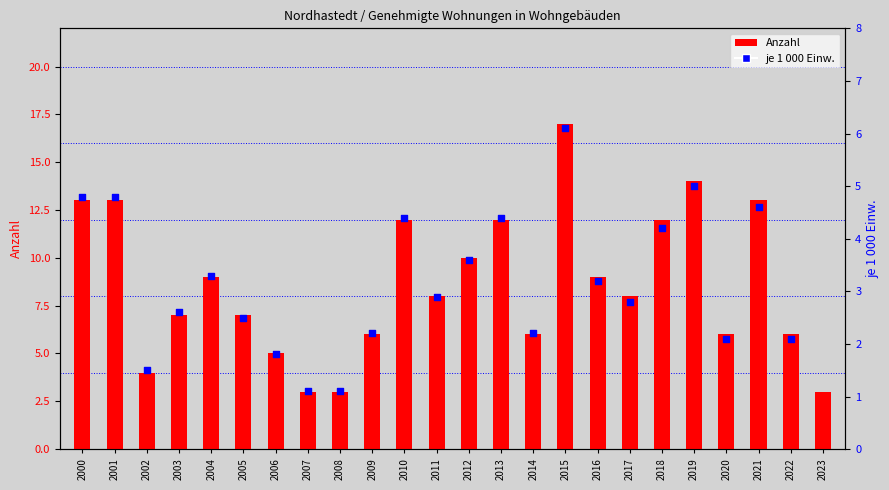

What is the change in value from 2016 to 2018?

+3